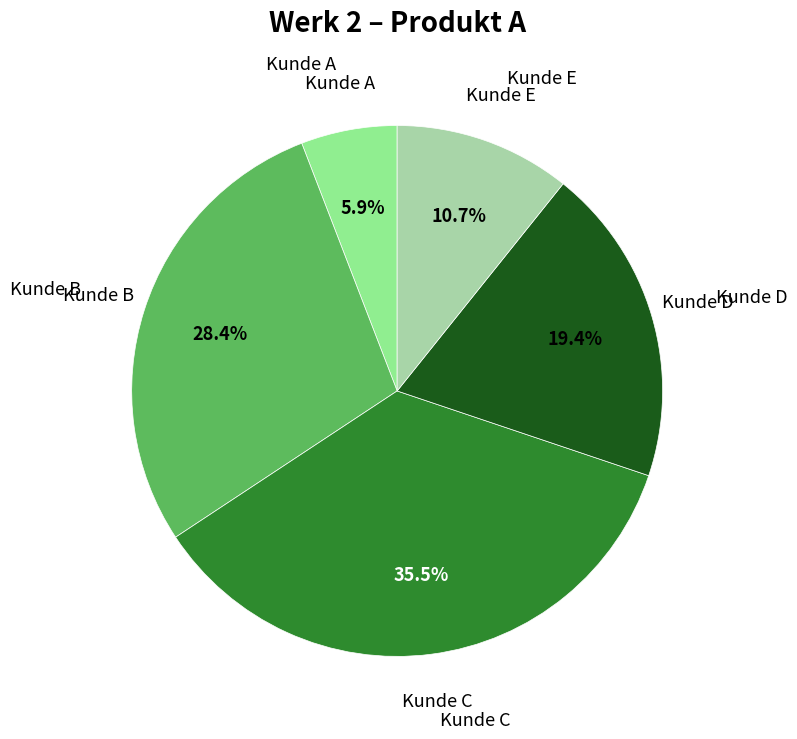

Is there a majority slice in this chart?

No